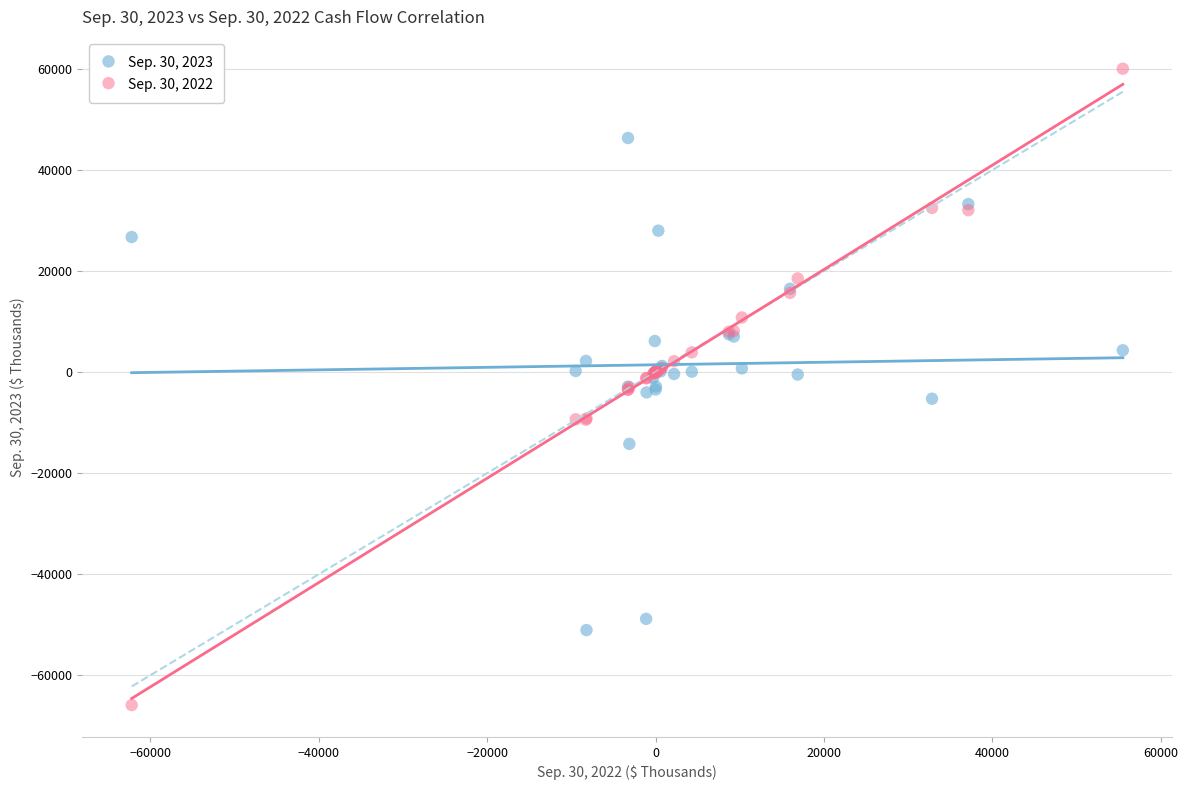

Which series reaches the minimum Y coordinate?

Sep. 30, 2022